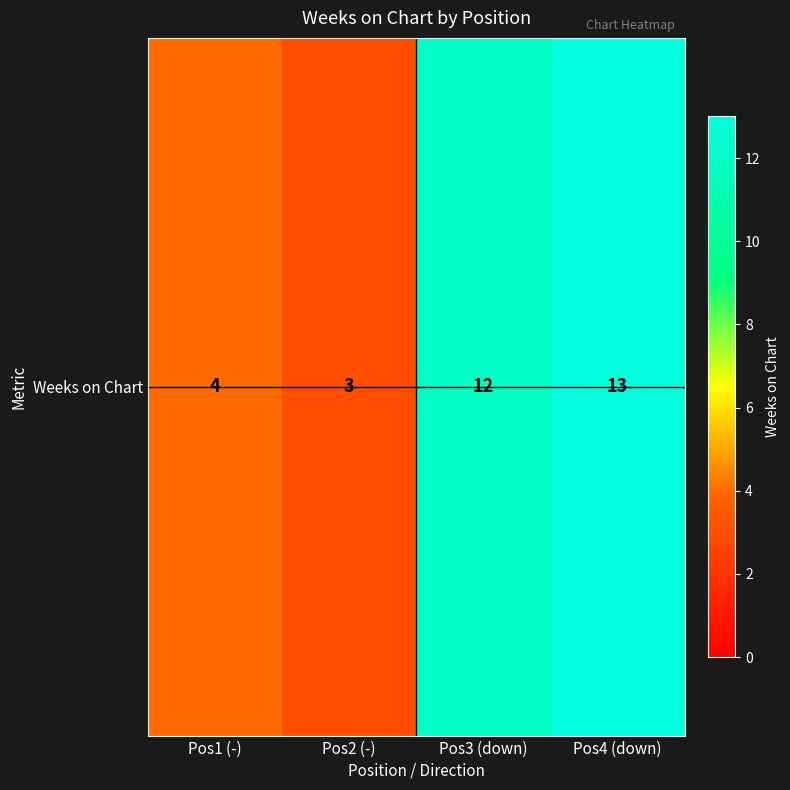

Where does the data first go above 12?

Pos4 (down)